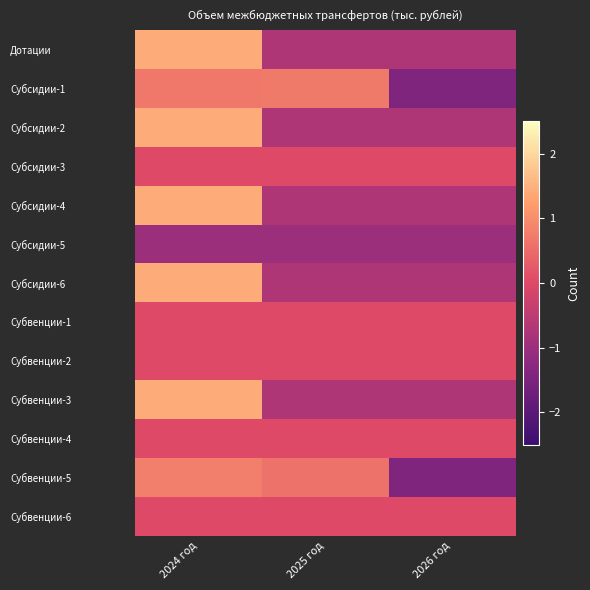

At 2024 год, list the series in order from smallest to largest.

Субсидии-5, Субсидии-3, Субвенции-1, Субвенции-2, Субвенции-4, Субвенции-6, Субсидии-1, Субвенции-5, Субвенции-3, Субсидии-6, Субсидии-4, Субсидии-2, Дотации